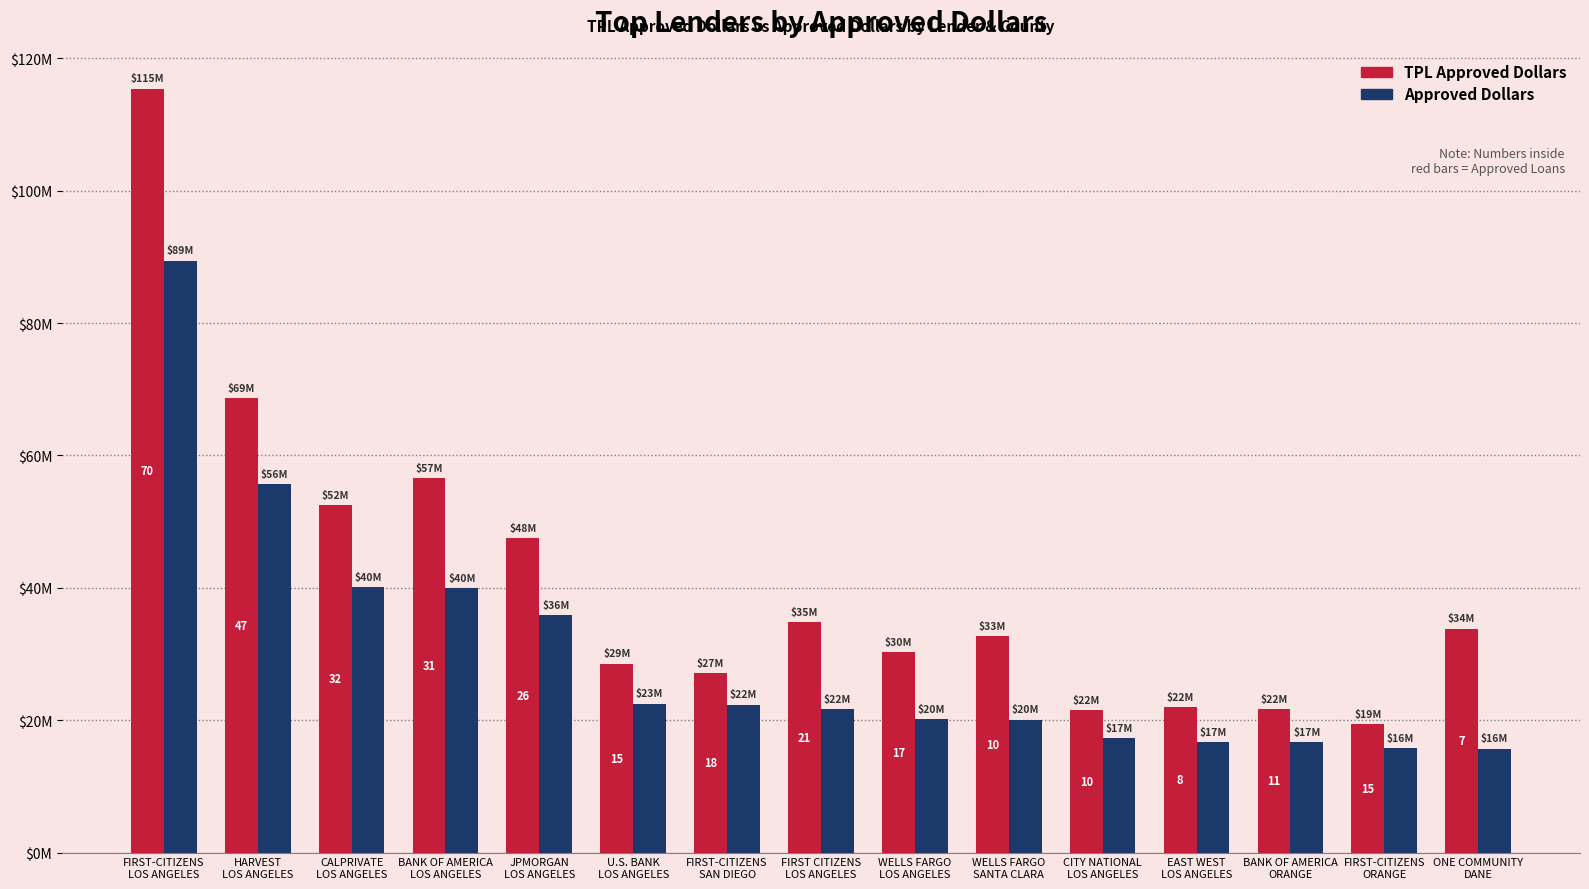

List the labels in order of Approved Dollars value, largest first.

FIRST-CITIZENS
LOS ANGELES, HARVEST
LOS ANGELES, CALPRIVATE
LOS ANGELES, BANK OF AMERICA
LOS ANGELES, JPMORGAN
LOS ANGELES, U.S. BANK
LOS ANGELES, FIRST-CITIZENS
SAN DIEGO, FIRST CITIZENS
LOS ANGELES, WELLS FARGO
LOS ANGELES, WELLS FARGO
SANTA CLARA, CITY NATIONAL
LOS ANGELES, EAST WEST
LOS ANGELES, BANK OF AMERICA
ORANGE, FIRST-CITIZENS
ORANGE, ONE COMMUNITY
DANE